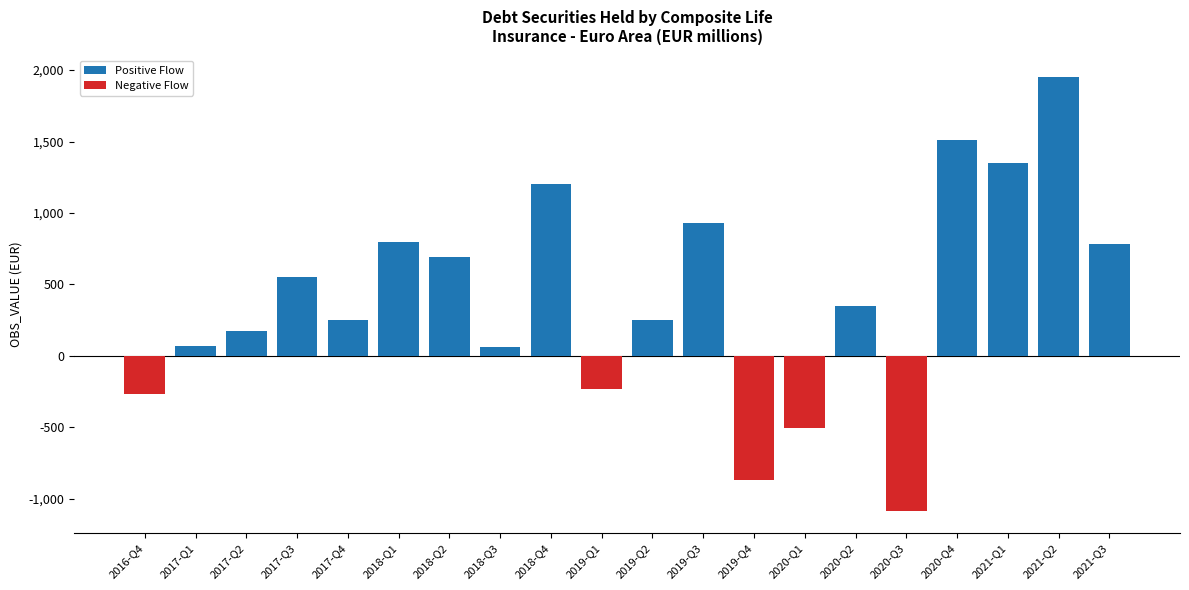

At which label does Positive Flow reach its minimum?

2016-Q4